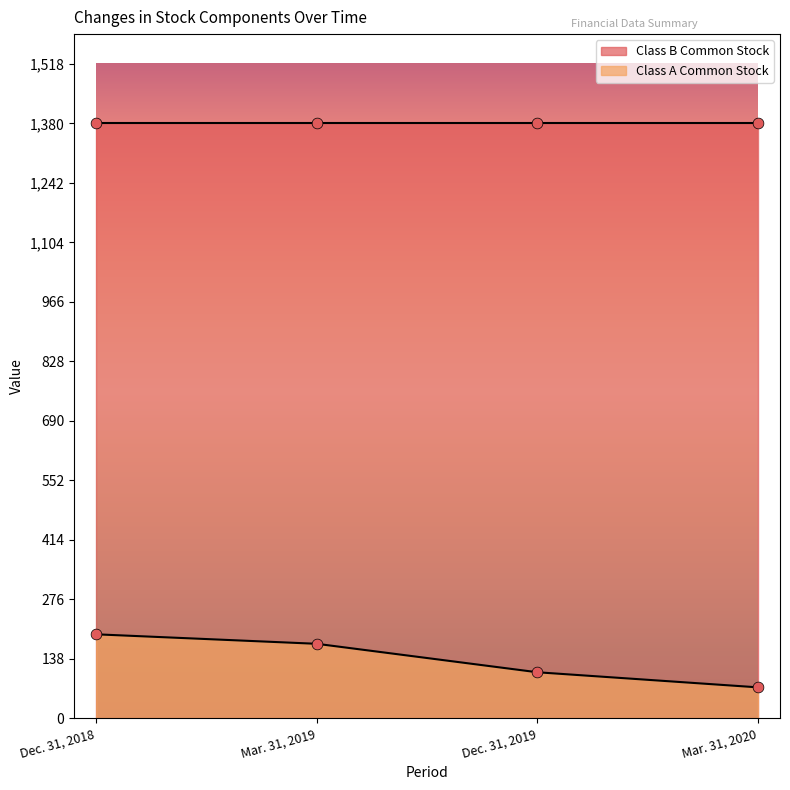

Between Mar. 31, 2019 and Dec. 31, 2018, which is larger?

Dec. 31, 2018